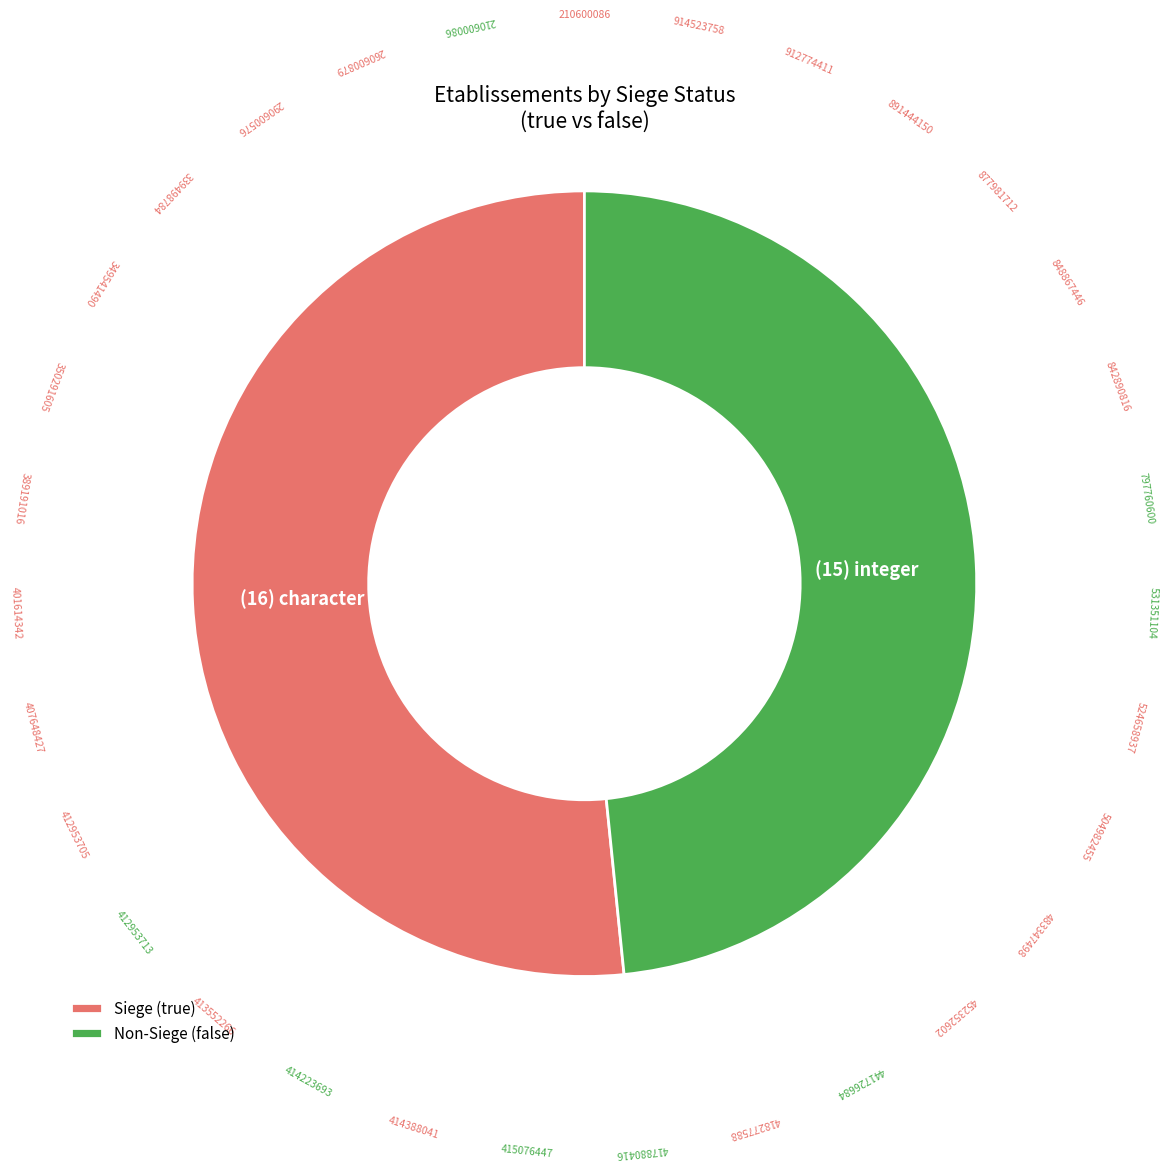

What is the ratio of the value at Non-Siege (false) to the value at Siege (true)?

0.9